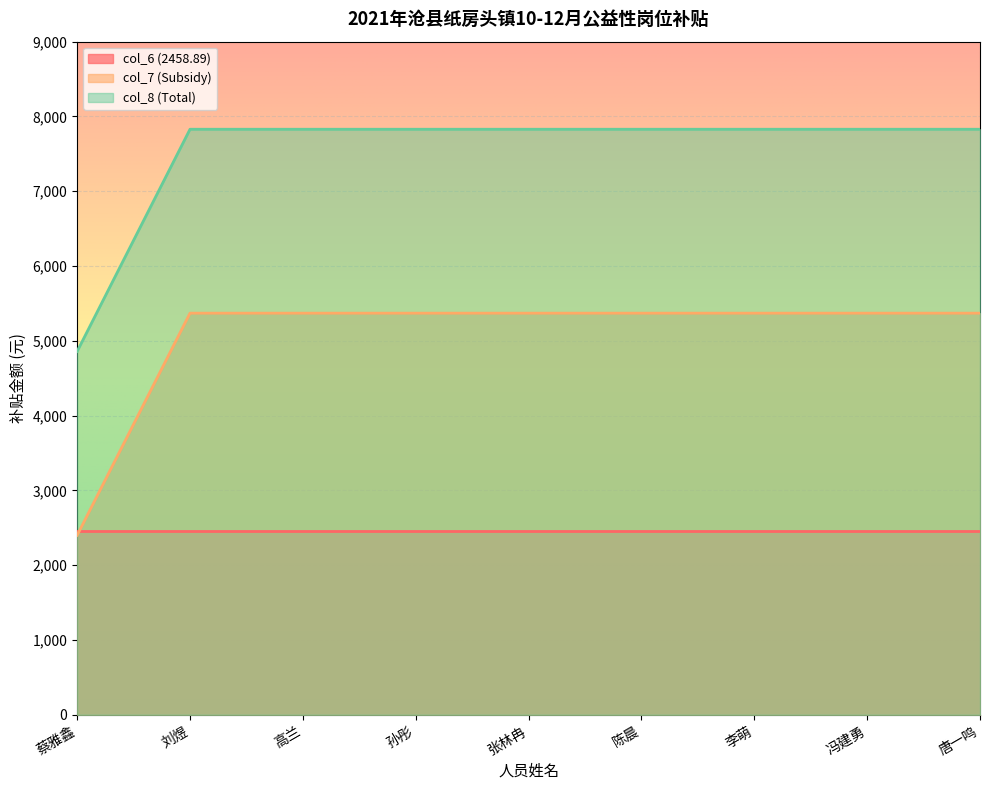

Is it true that col_7 (Subsidy) equals 8200.4 at 孙彤?

False